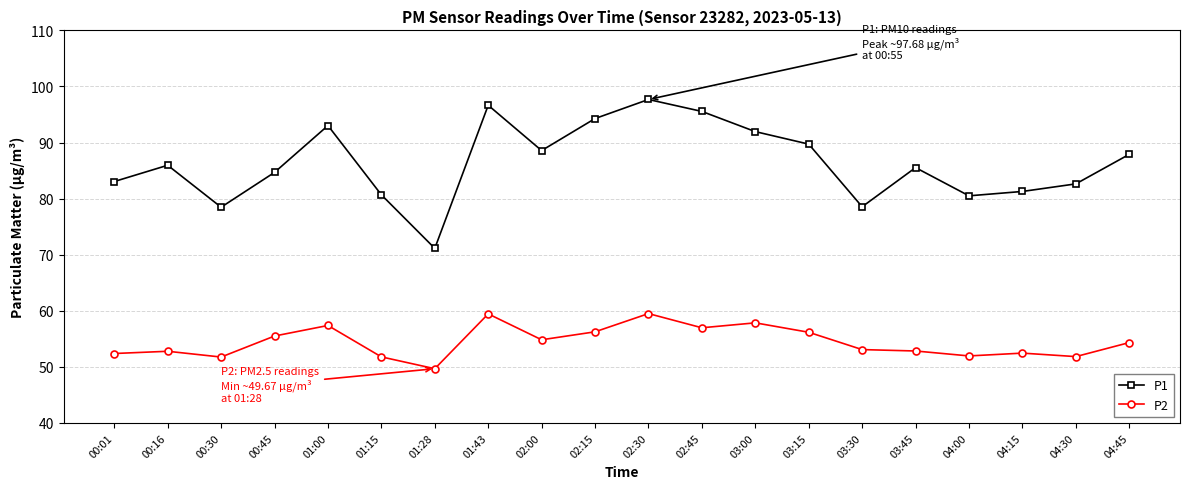

What is the difference between the maximum and minimum values in the P2 series?

9.8